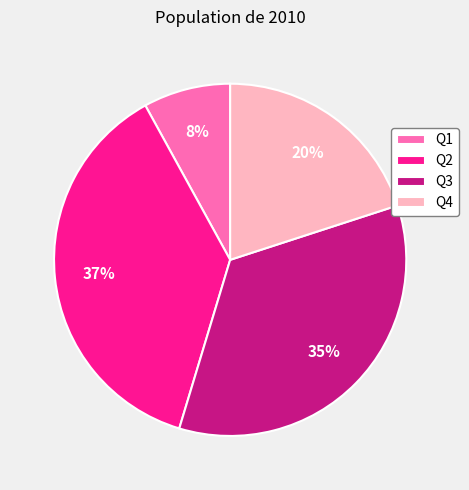

Which has a higher value, Q2 or Q1?

Q2